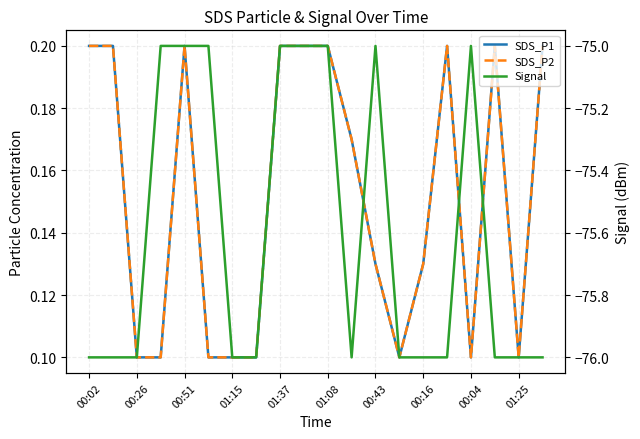

Rank the series at 00:16 from highest to lowest value.

SDS_P1, SDS_P2, Signal